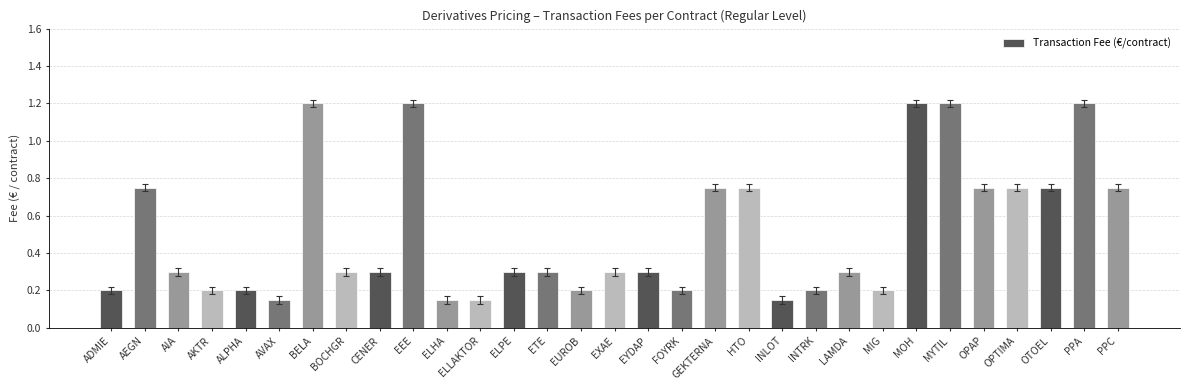

What is the approximate value at AIA?

0.3